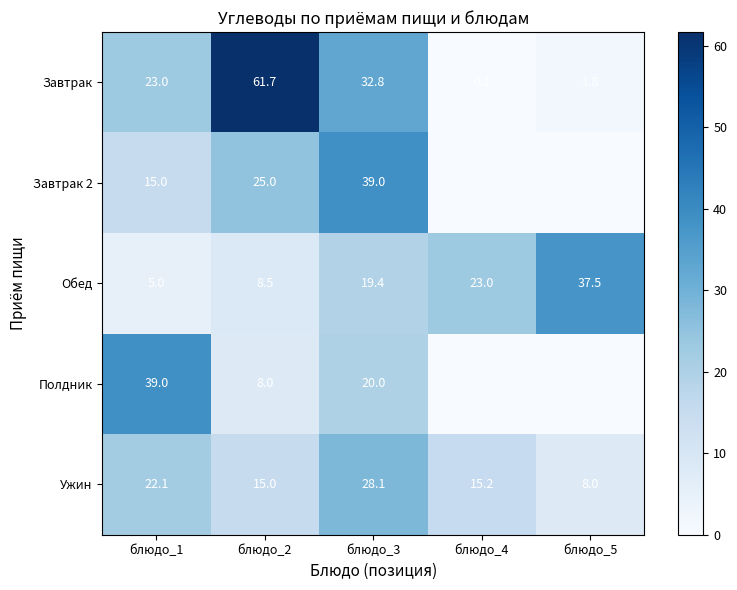

What is the sum of all Полдник values?

67.0